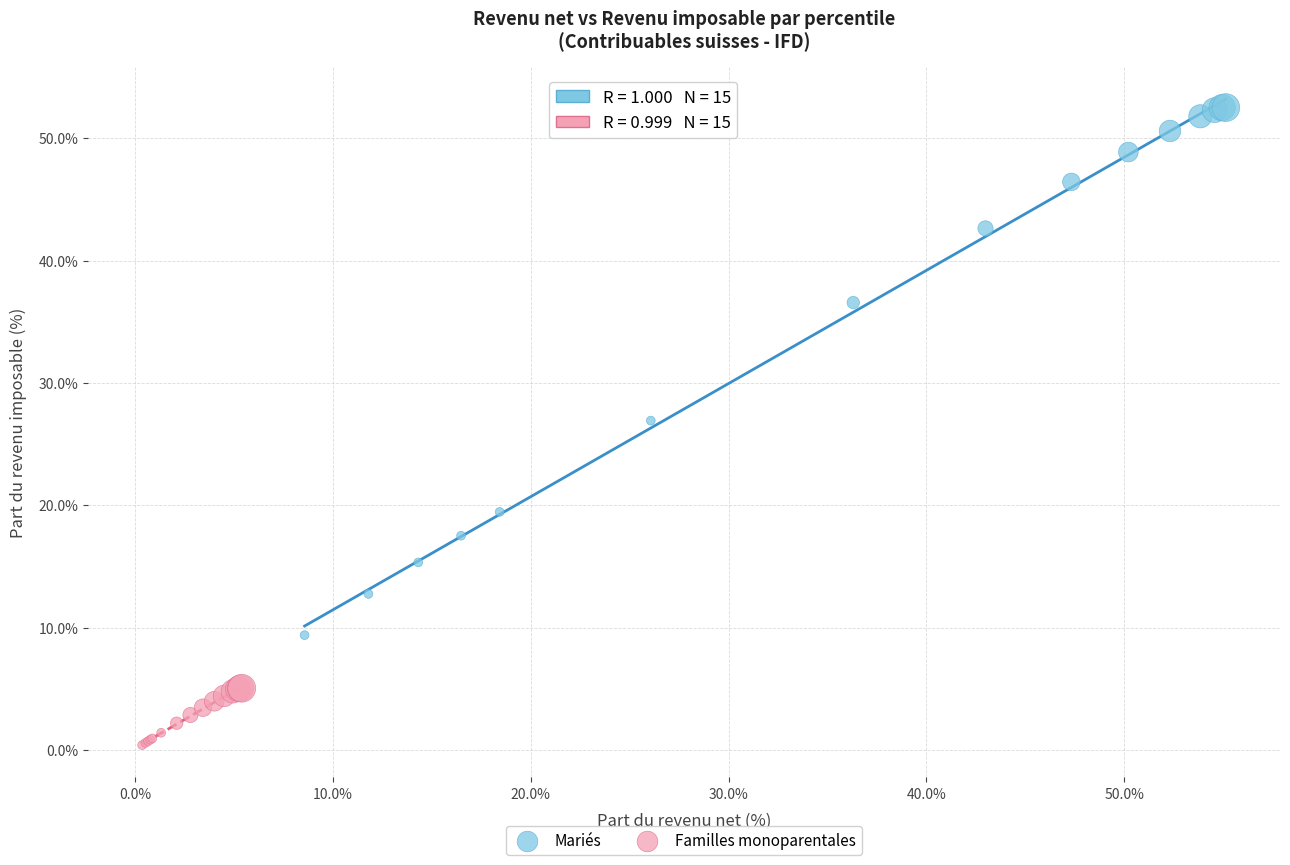

Which series reaches the maximum Y coordinate?

Mariés